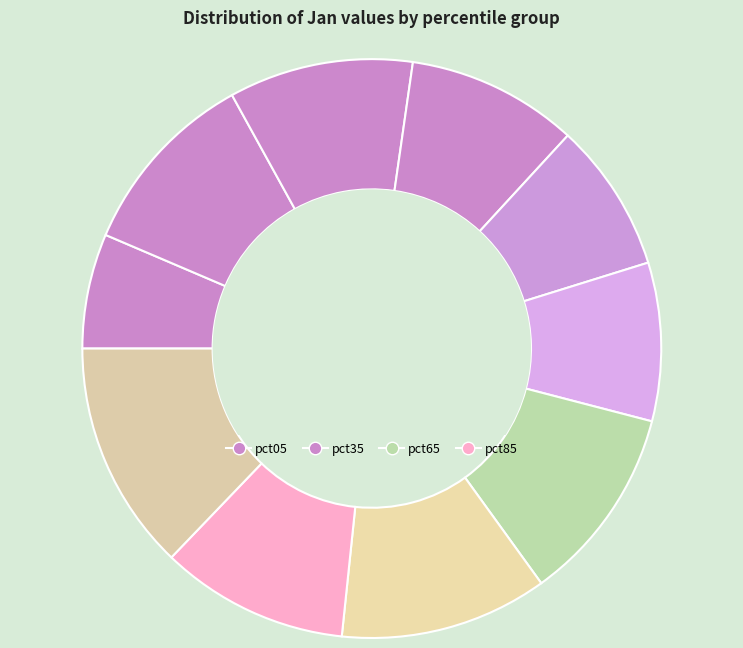

To the nearest percent, what is the average slice percentage?

10%